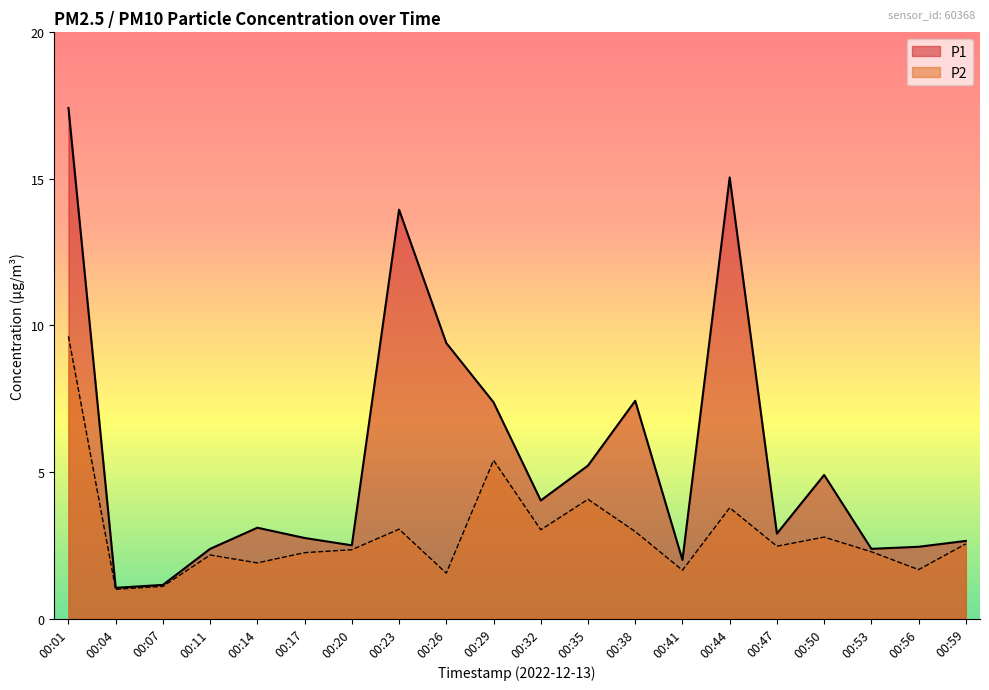

Reading right to left, transcribe all the data shown in this chart.

P1: 00:59=2.6	00:56=2.5	00:53=2.4	00:50=4.9	00:47=2.9	00:44=15.1	00:41=2.0	00:38=7.4	00:35=5.2	00:32=4.0	00:29=7.4	00:26=9.4	00:23=13.9	00:20=2.5	00:17=2.8	00:14=3.1	00:11=2.4	00:07=1.1	00:04=1.1	00:01=17.4
P2: 00:59=2.5	00:56=1.7	00:53=2.3	00:50=2.8	00:47=2.5	00:44=3.8	00:41=1.6	00:38=3.0	00:35=4.1	00:32=3.0	00:29=5.4	00:26=1.6	00:23=3.0	00:20=2.4	00:17=2.2	00:14=1.9	00:11=2.2	00:07=1.1	00:04=1.0	00:01=9.6